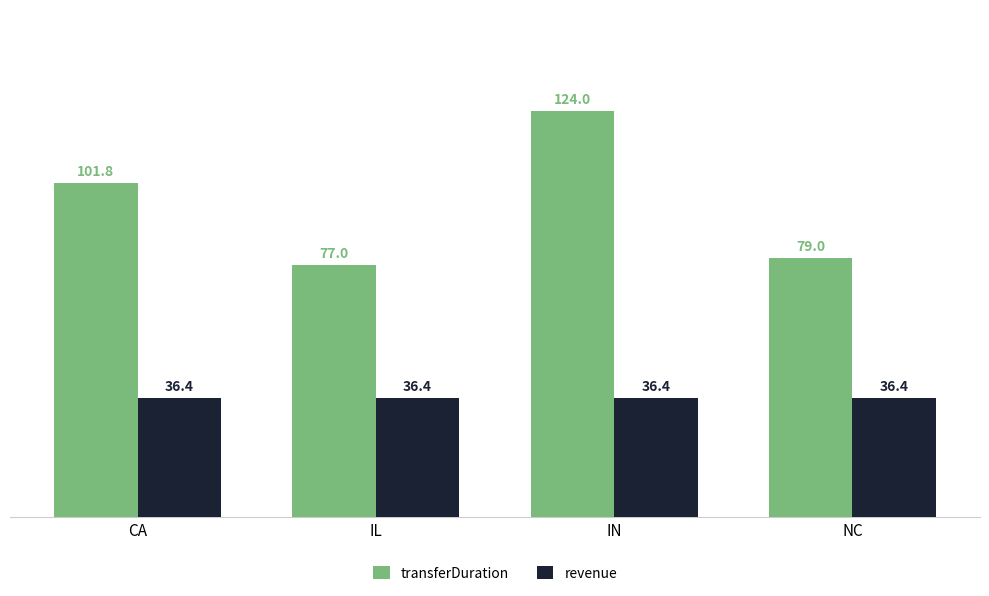

At which label does transferDuration reach its peak?

IN